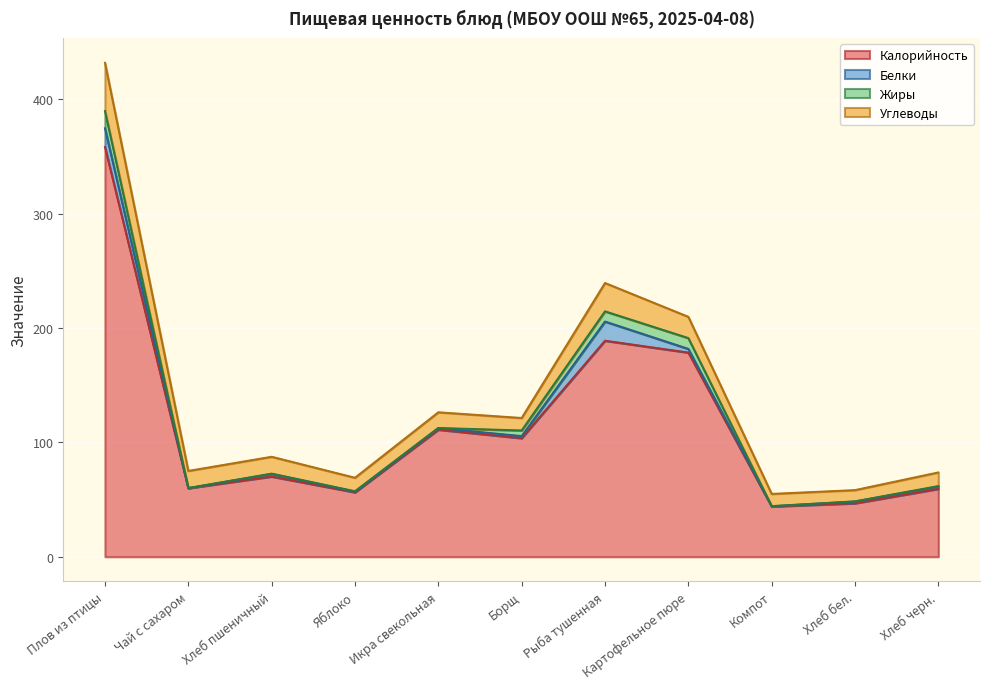

Count the number of data series in this chart.

4